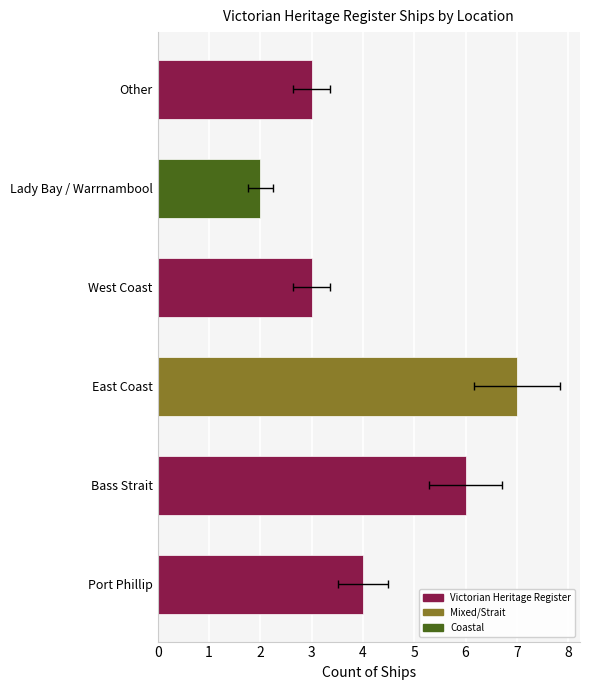

Rank the categories by value from lowest to highest.

Lady Bay / Warrnambool, West Coast, Other, Port Phillip, Bass Strait, East Coast